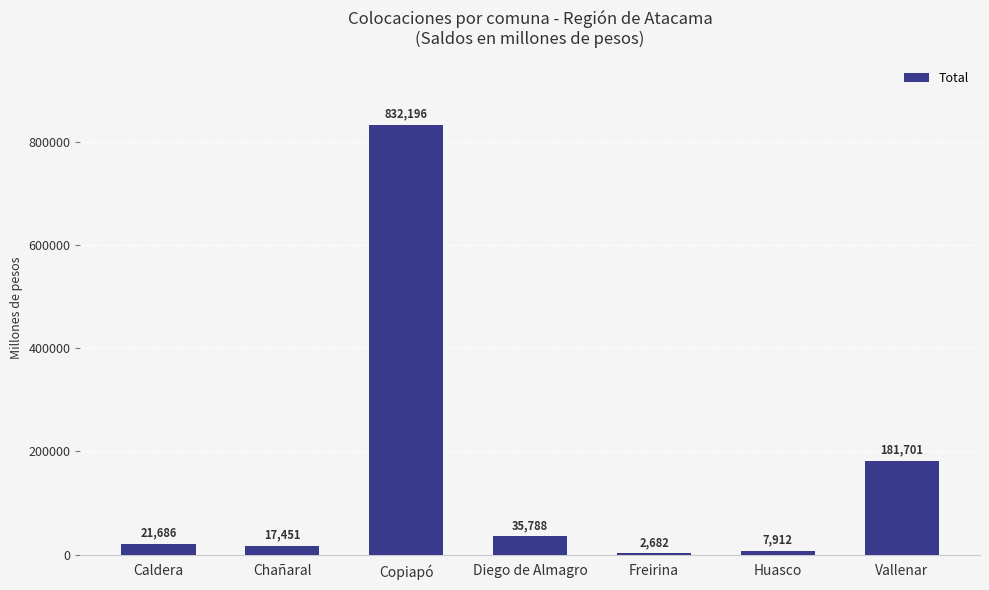

The chart shows a value of 2681.5 at Freirina. True or false?

True